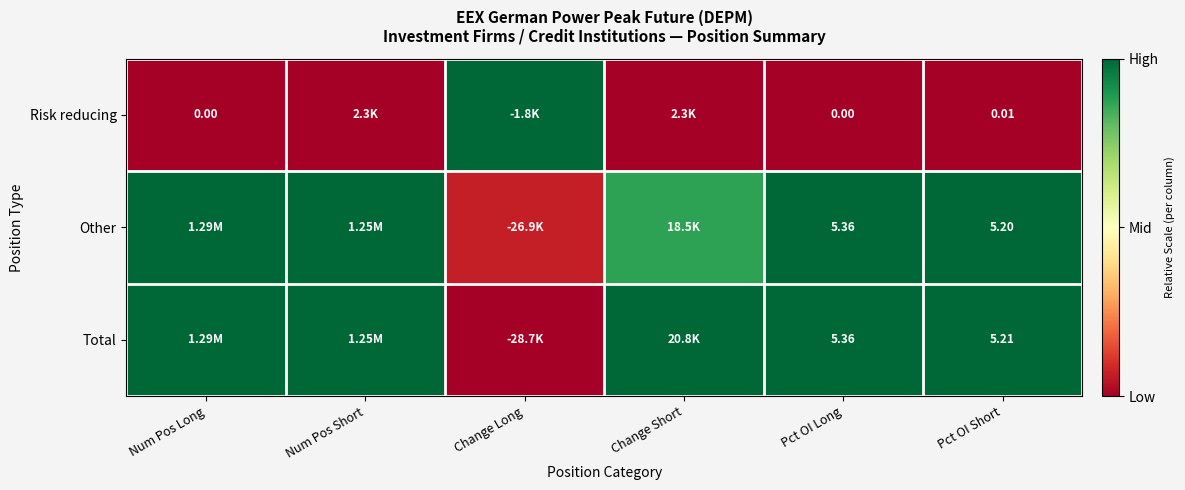

Between Pct OI Long and Pct OI Short, which series saw the biggest shift?

Other